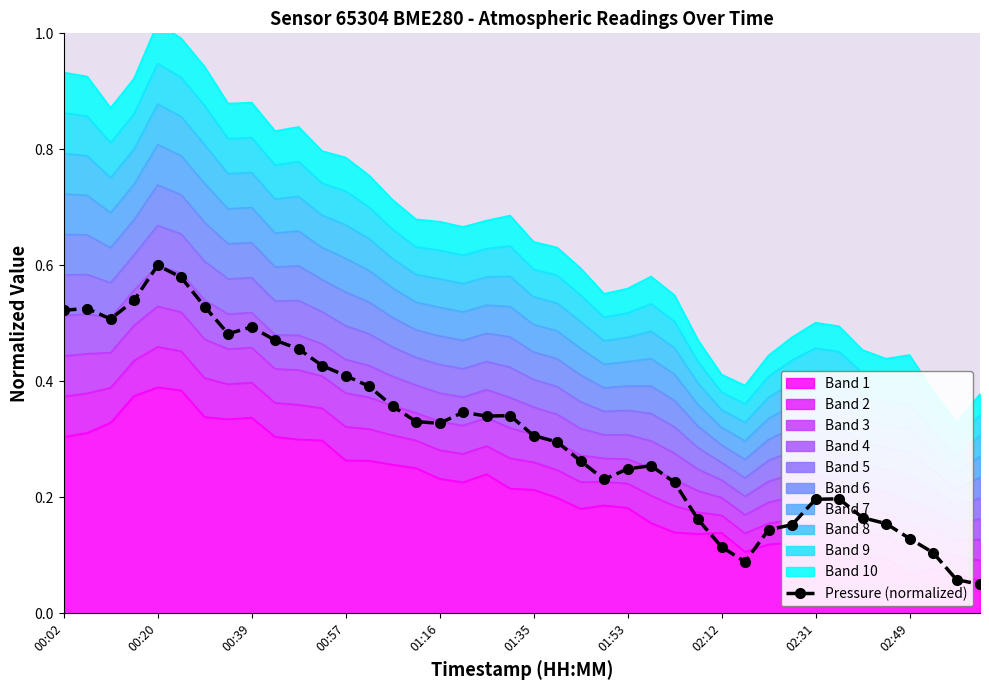

Is it true that the value at 00:57 is 0.4?

True